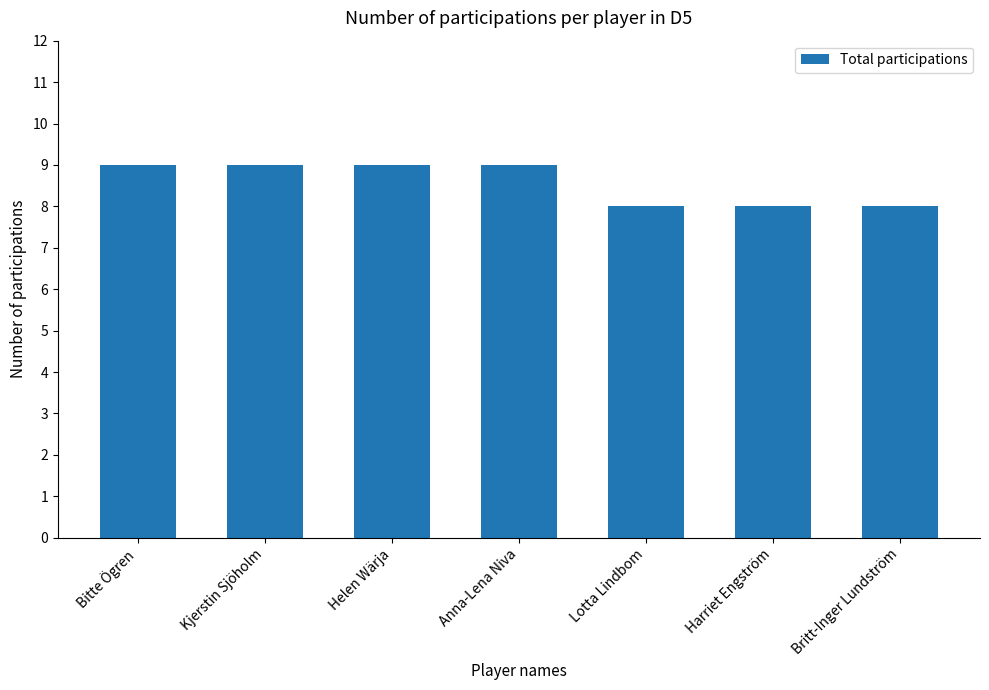

What is the label of the 1st bar from the right?

Britt-Inger Lundström